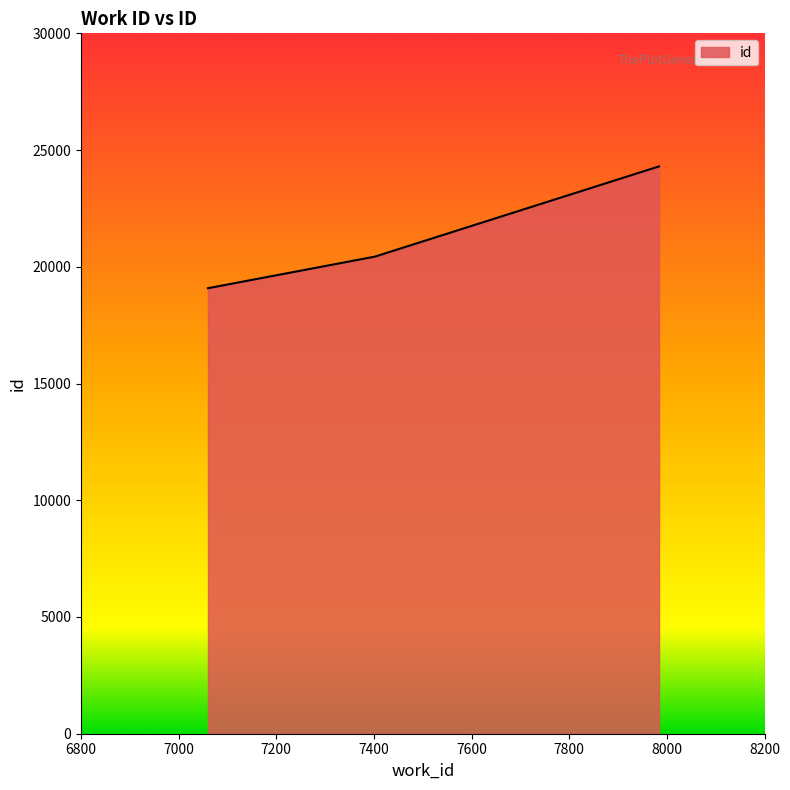

Count the values in the range 19083 to 24301.

3